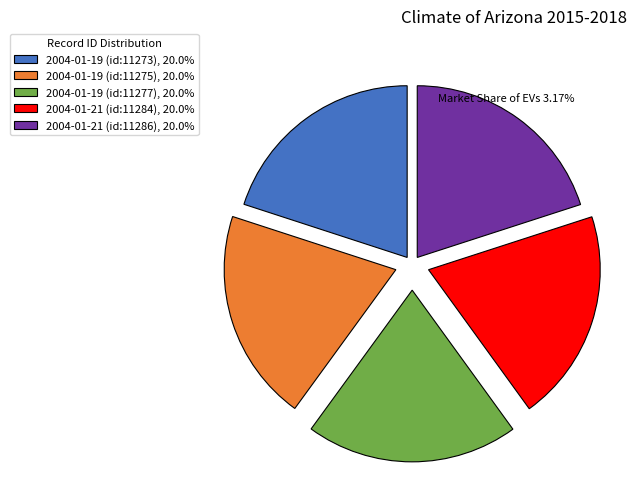

Count the number of slices in the pie.

5